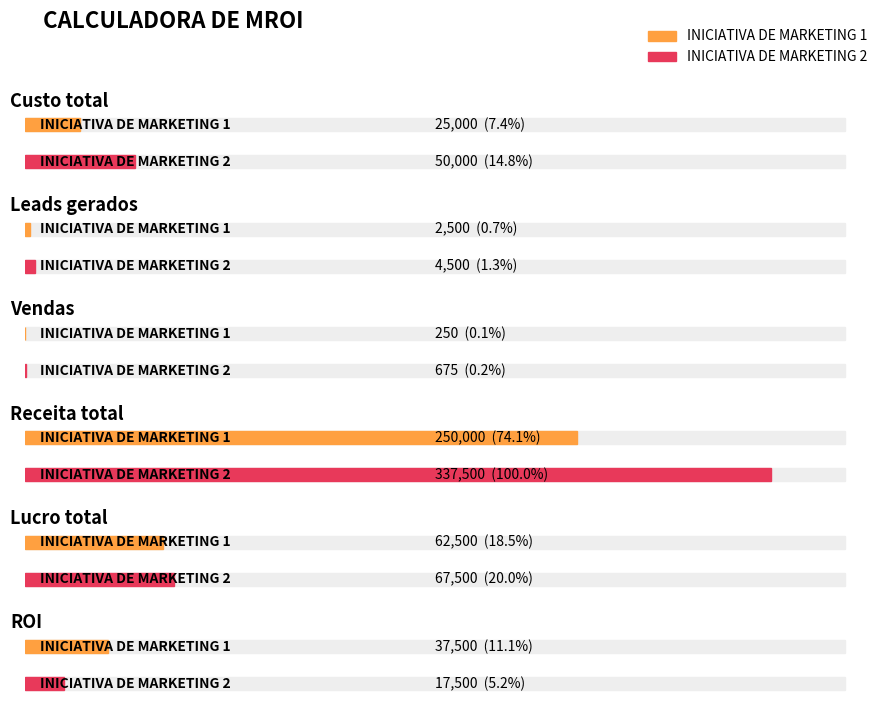

Which category has the highest value across all series?

Receita total